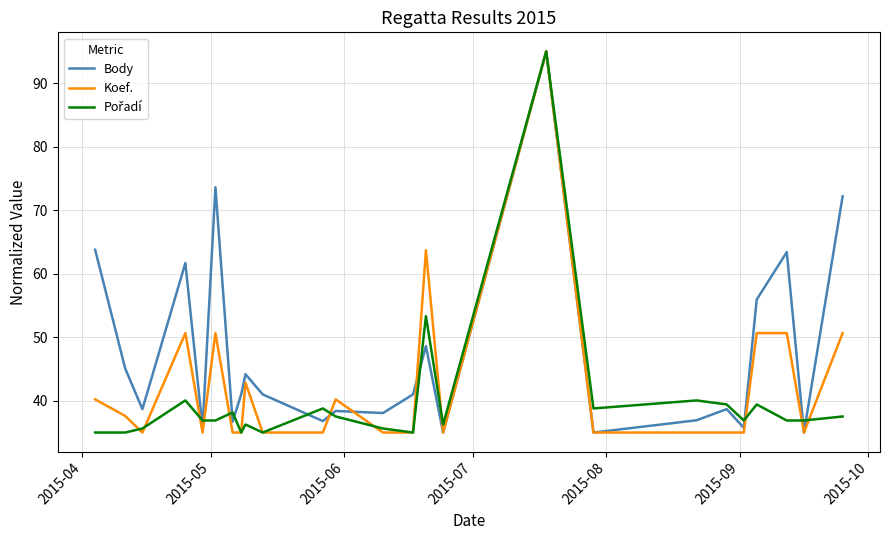

What is the smallest value displayed?

35.0